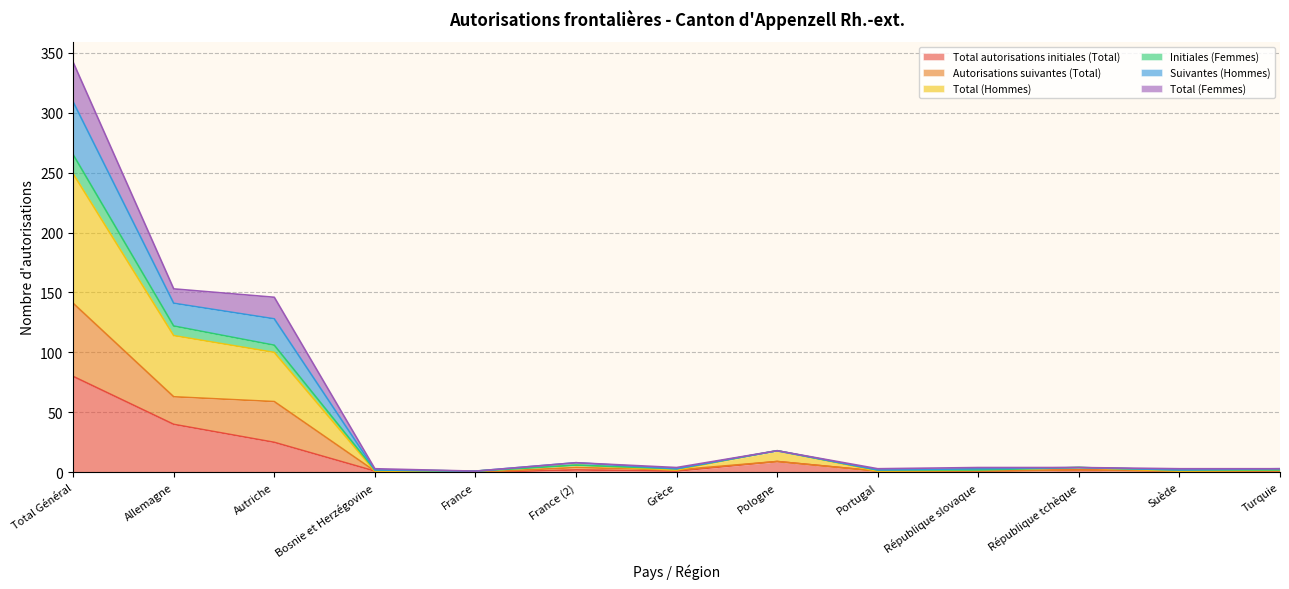

What is the greatest value displayed?

342